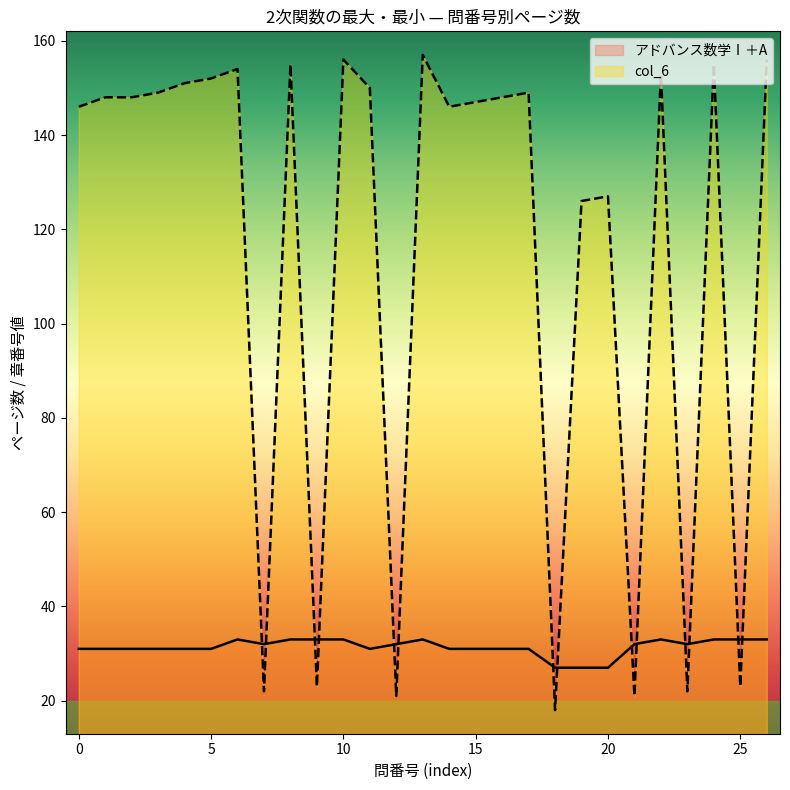

How many lines are shown in the chart?

2